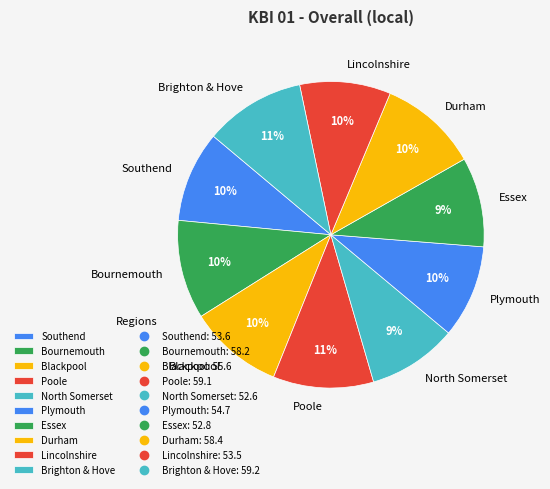

True or false: Brighton & Hove accounts for 1% of the total.

False